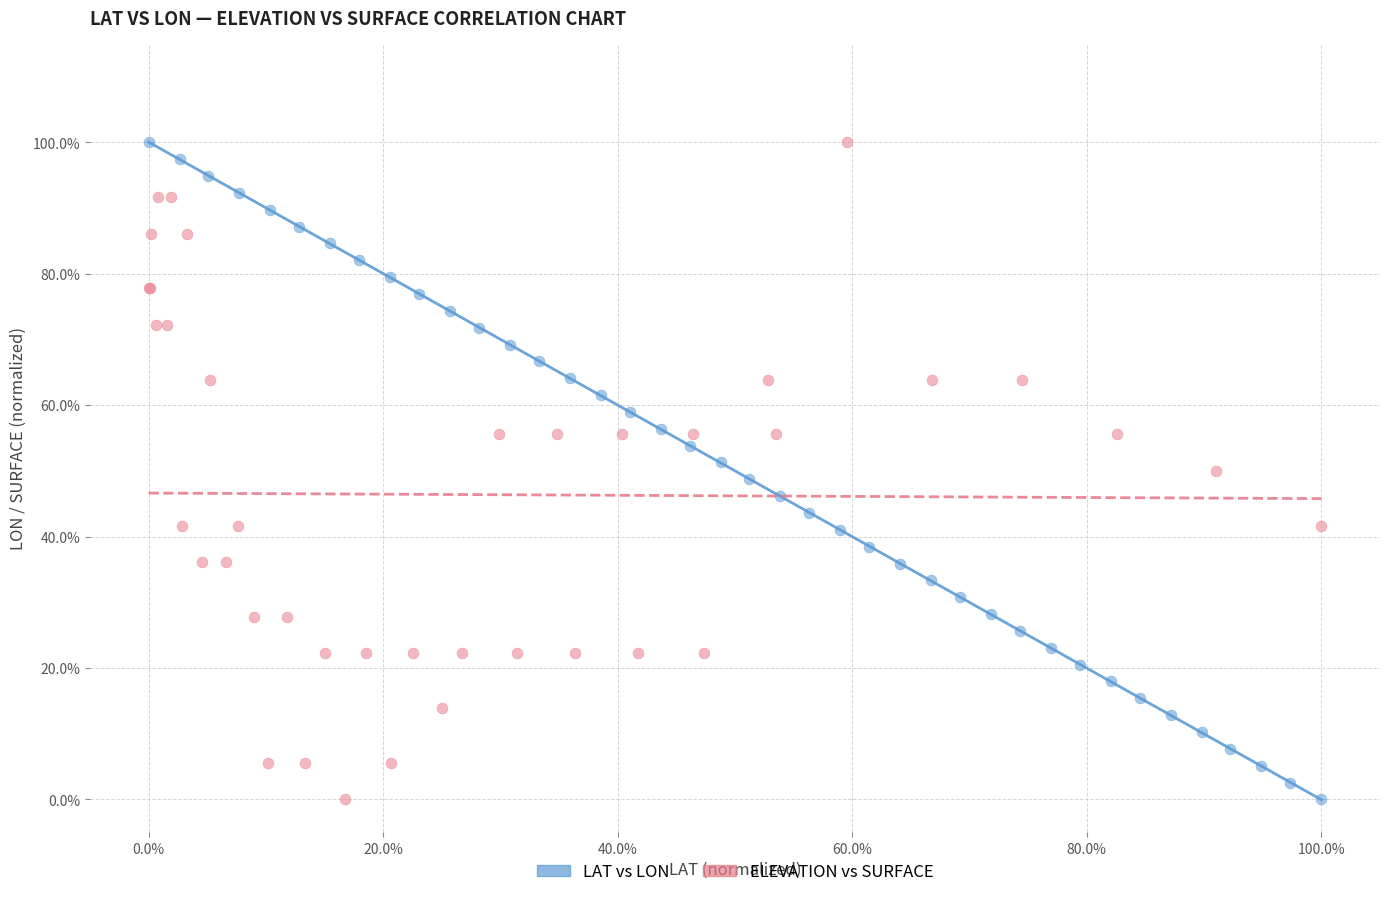

What are all the series names shown in the legend?

LAT vs LON, ELEVATION vs SURFACE